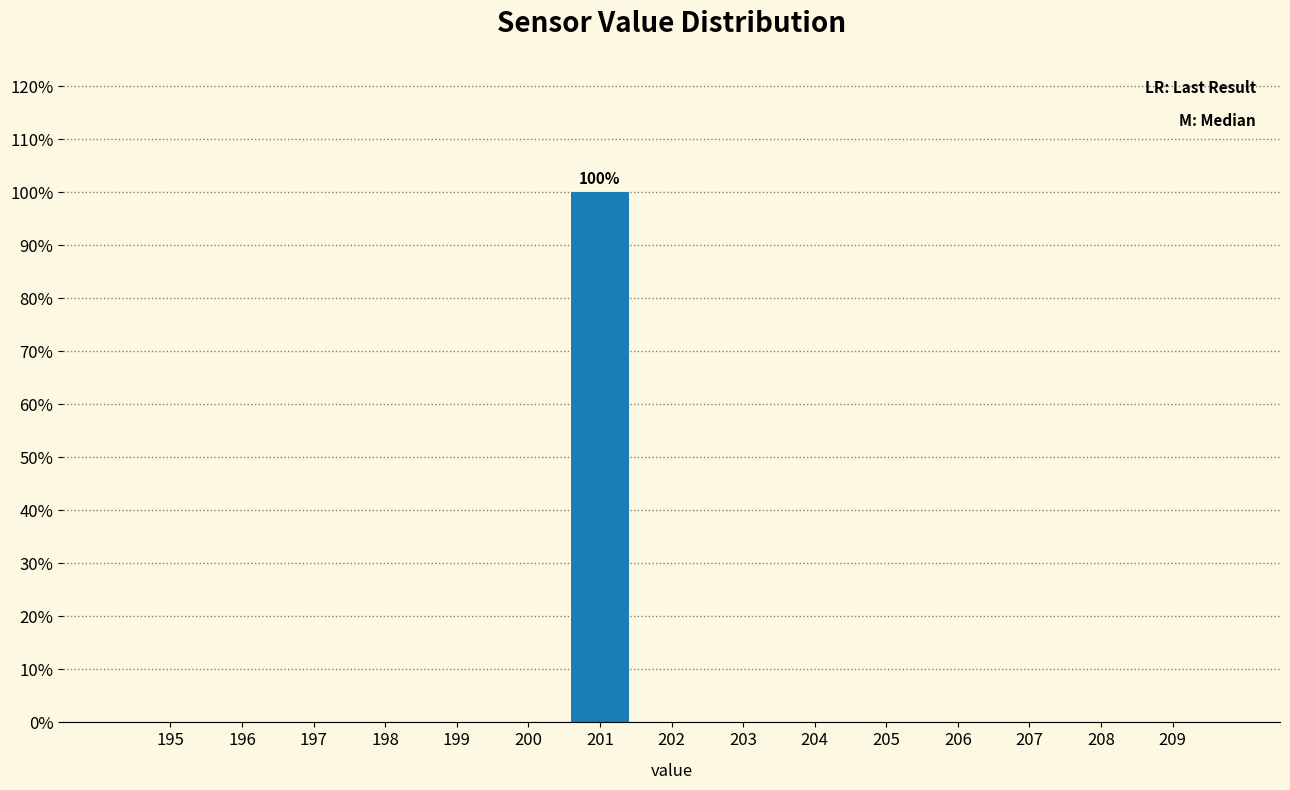

Reading left to right, transcribe all the data shown in this chart.

195=0	196=0	197=0	198=0	199=0	200=0	201=100	202=0	203=0	204=0	205=0	206=0	207=0	208=0	209=0